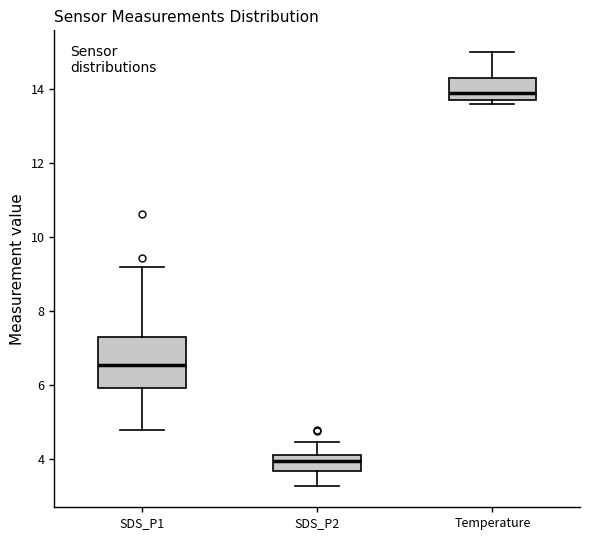

Which box is the tallest, from its lower edge to its upper edge?

SDS_P1